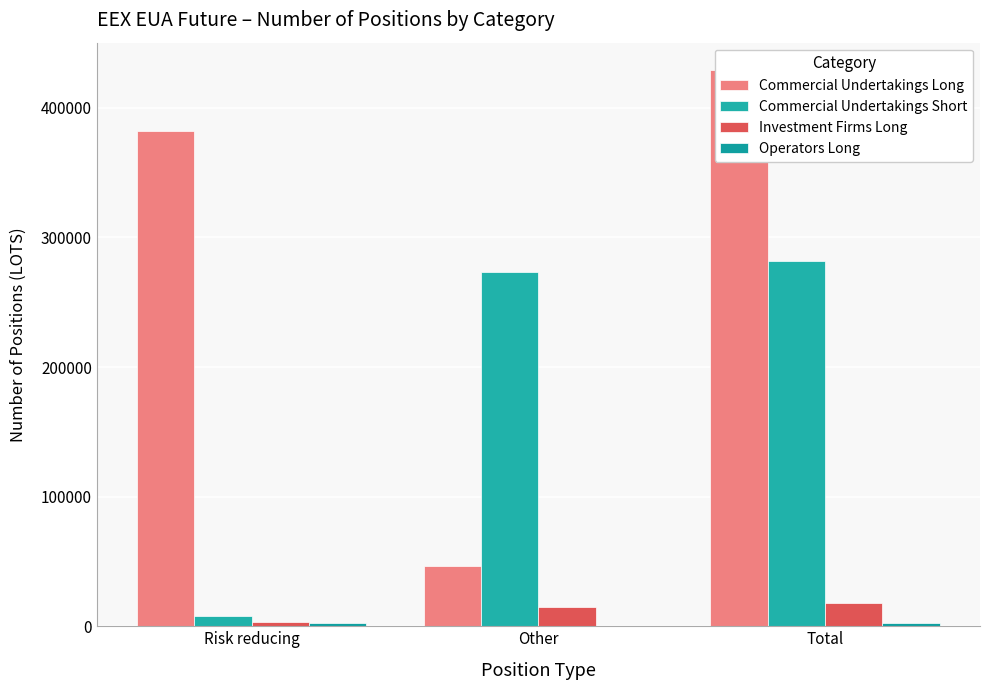

The value of Investment Firms Long at Total is 18272.5. True or false?

True